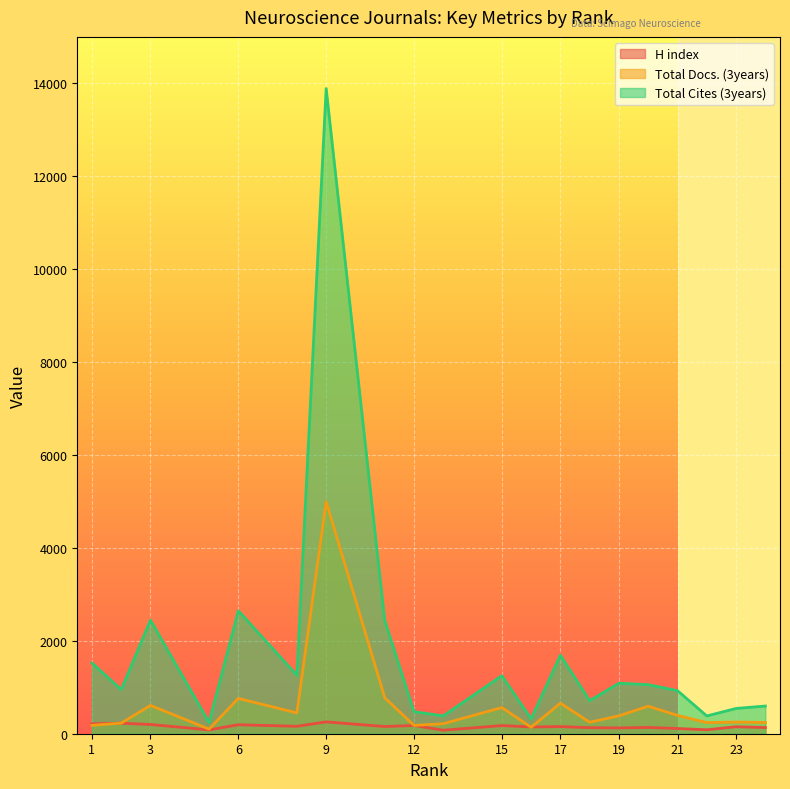

What is the difference between the maximum and second lowest values in the Total Cites (3years) series?

13567